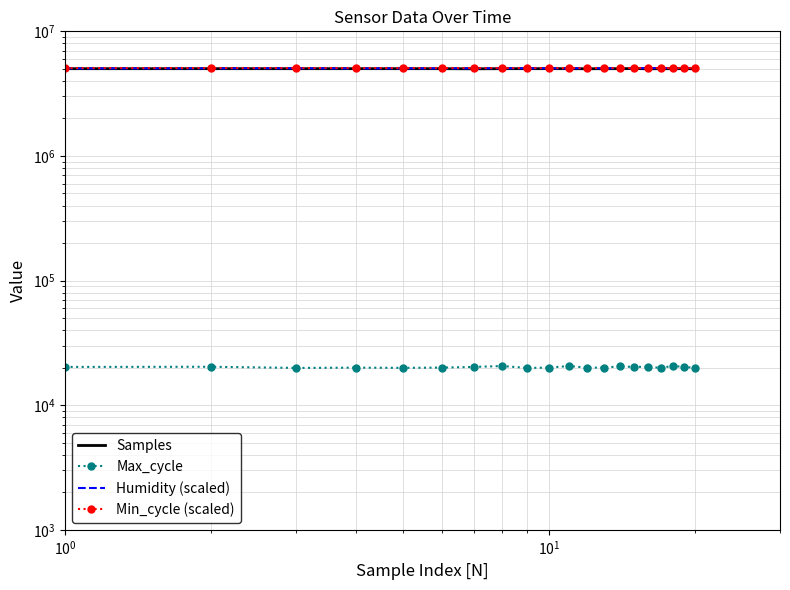

Count the number of data series in this chart.

4